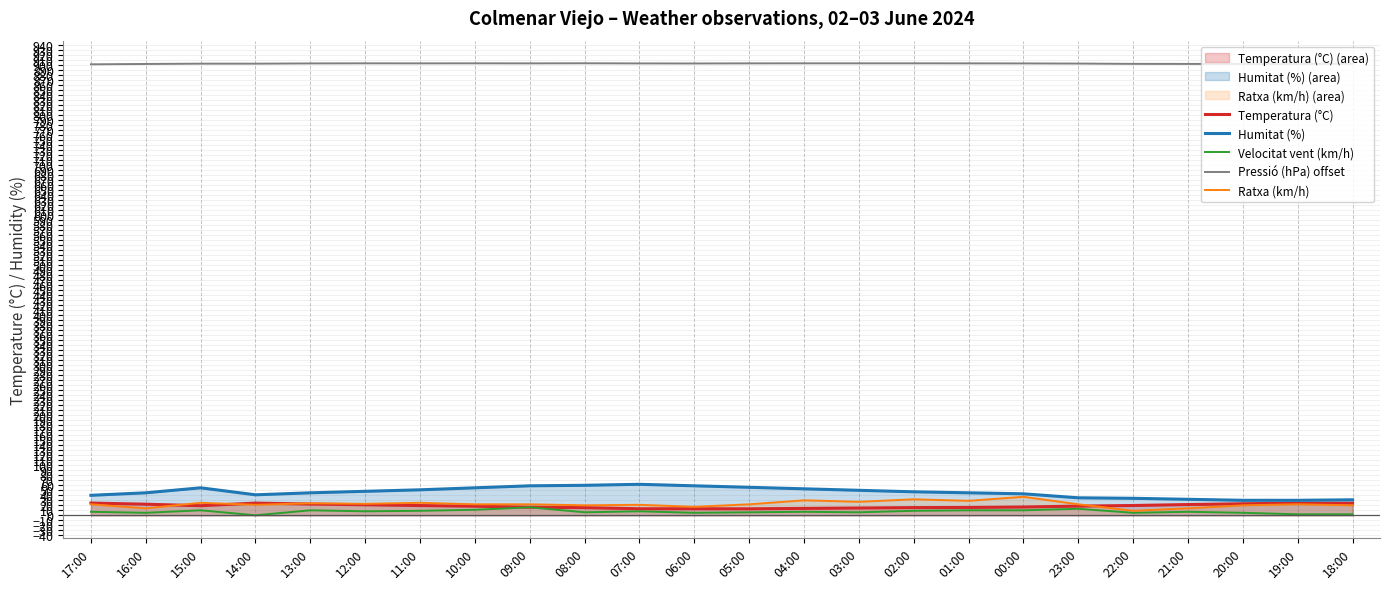

Does the chart display data point markers on the line(s)?

No